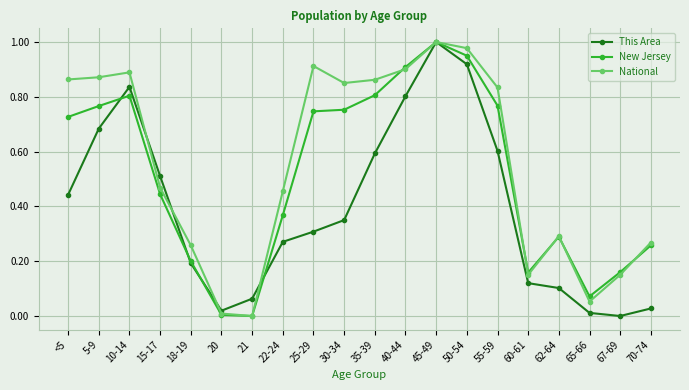

After their last crossing, which series has the higher values: New Jersey or This Area?

New Jersey